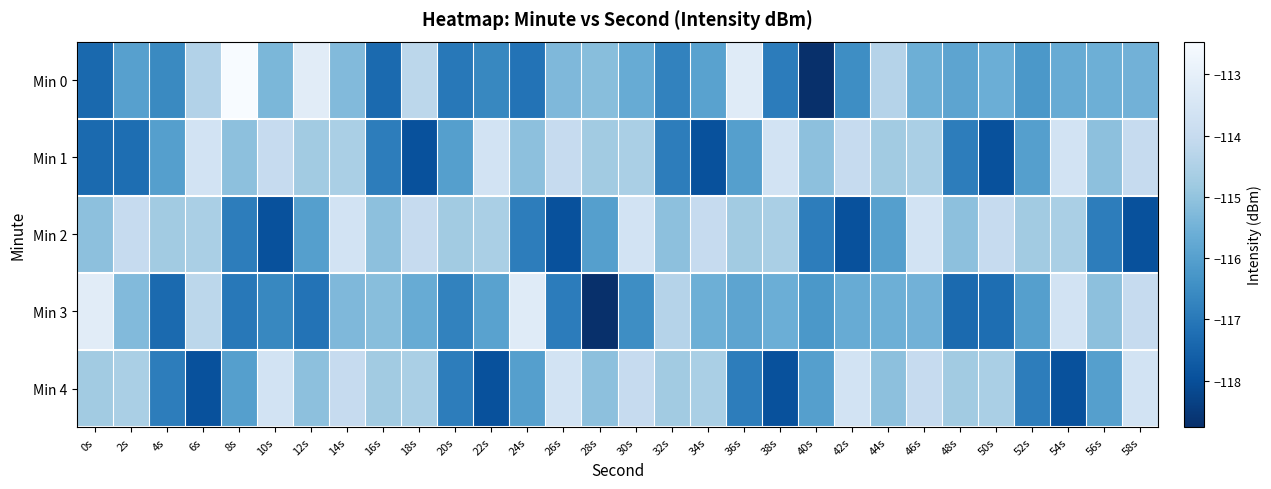

Which series has the largest range (max minus min)?

Min 0